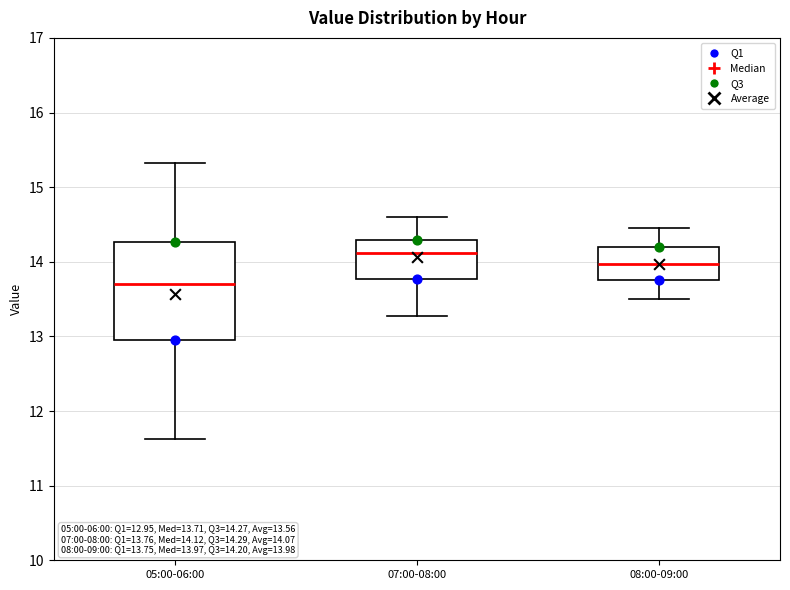

Comparing the boxes themselves (not the whiskers), which one is the tallest?

05:00-06:00